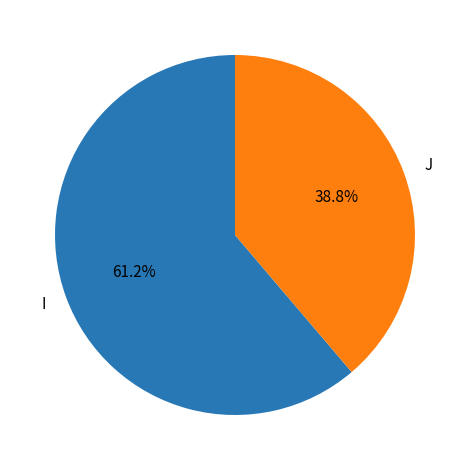

Combined, what portion of the pie is J and I?

100.0%